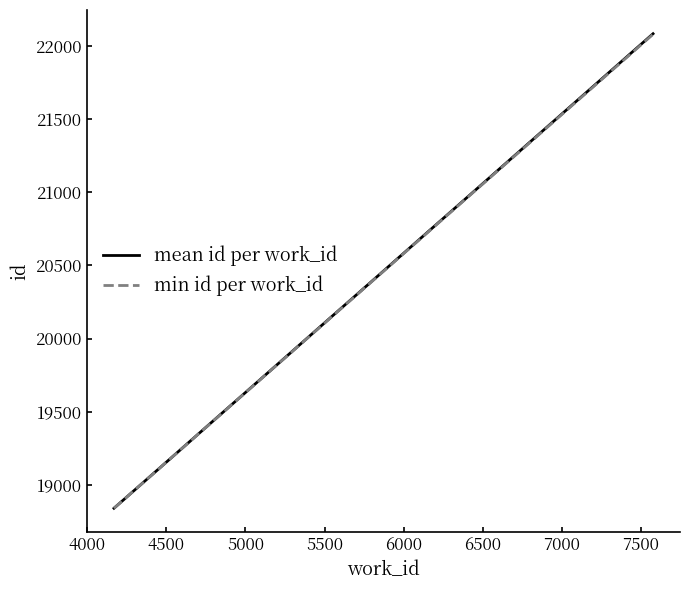

What is the lowest value of the min id per work_id series?

18841